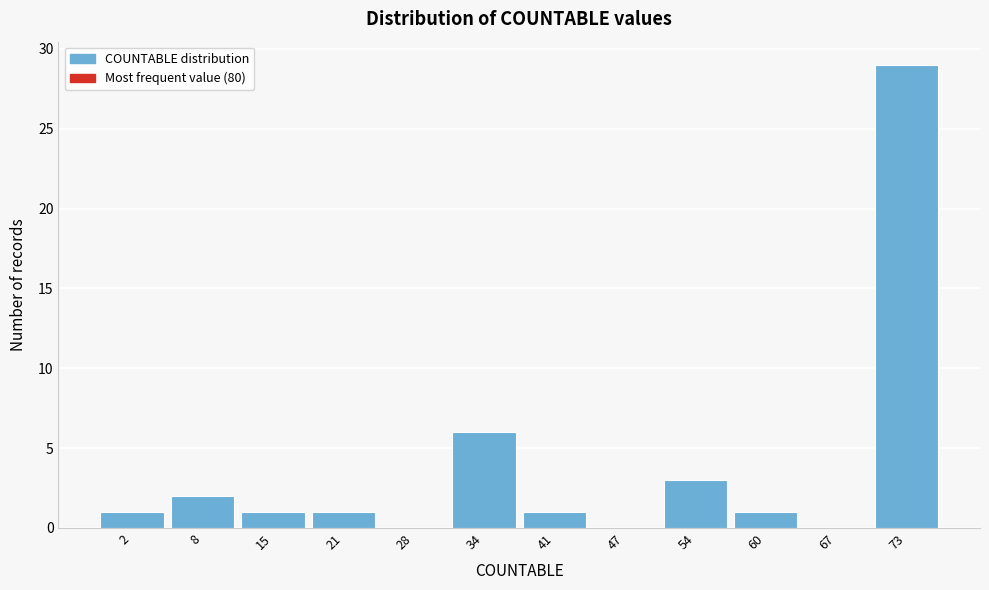

Reading left to right, list all the values displayed in this chart.

2=1	8=2	15=1	21=1	28=0	34=6	41=1	47=0	54=3	60=1	67=0	73=29